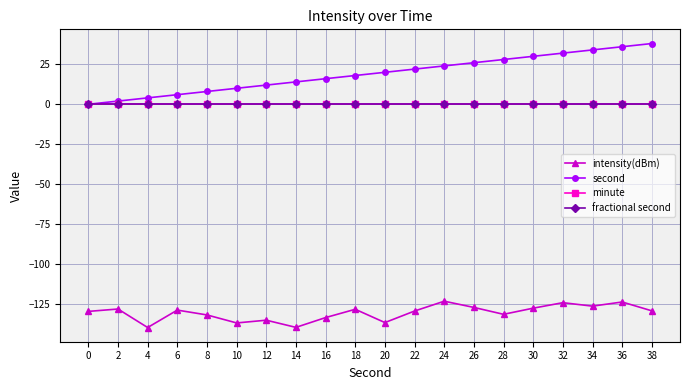

Which has a higher value, 38 or 18?

18